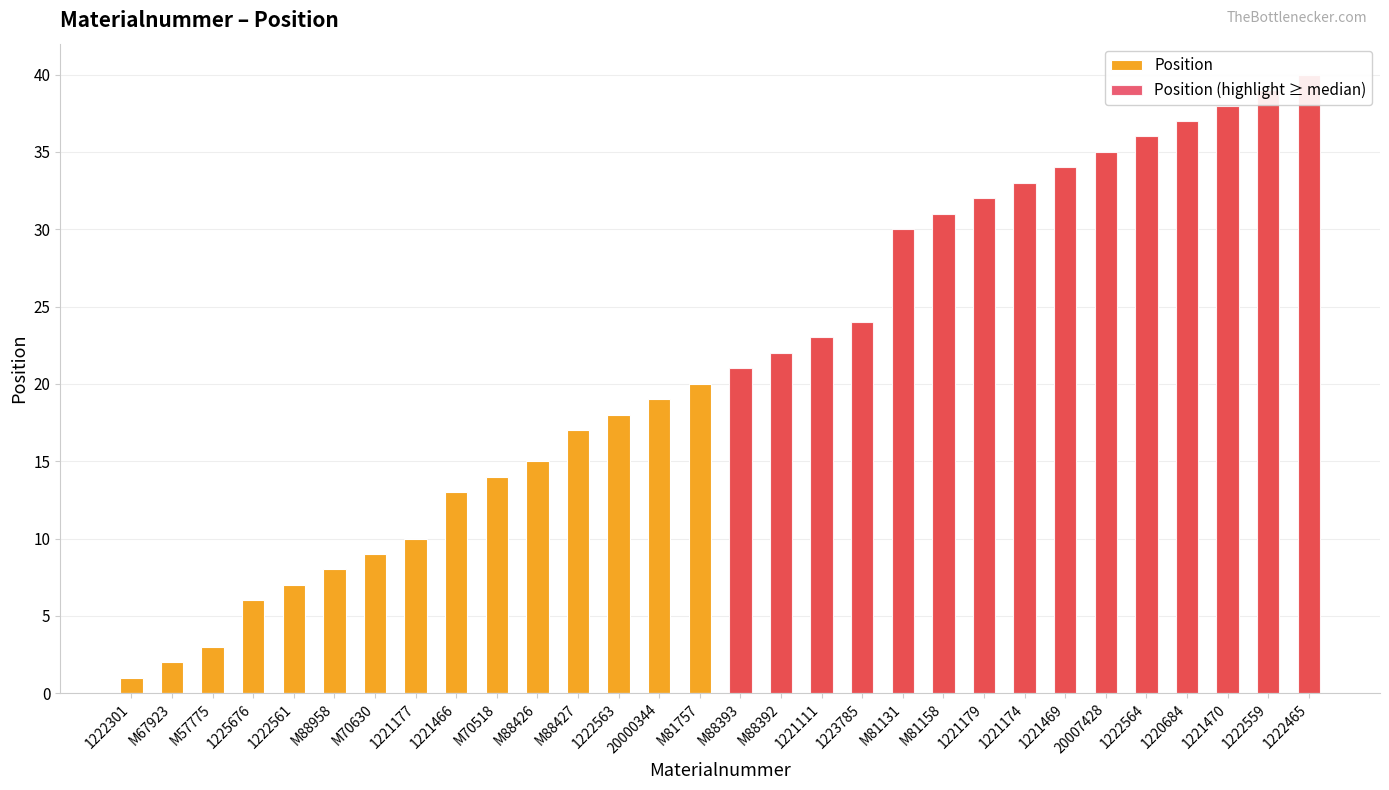

Reading right to left, list all the values displayed in this chart.

Position: 40	39	38	37	36	35	34	33	32	31	30	24	23	22	21	20	19	18	17	15	14	13	10	9	8	7	6	3	2	1
Position (highlight ≥ median): 40	39	38	37	36	35	34	33	32	31	30	24	23	22	21	0	0	0	0	0	0	0	0	0	0	0	0	0	0	0